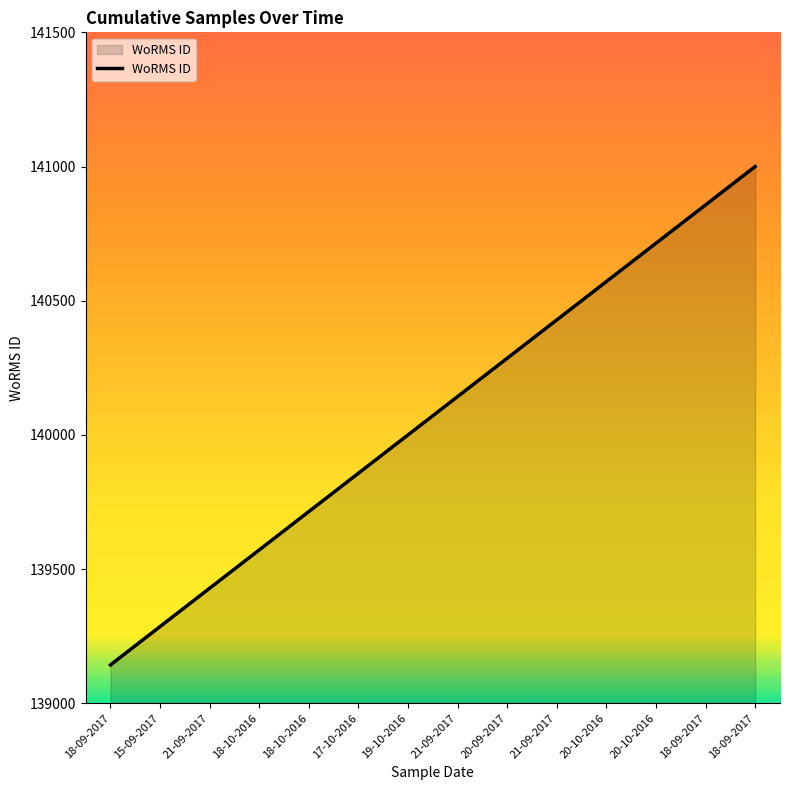

How many lines are shown in the chart?

1